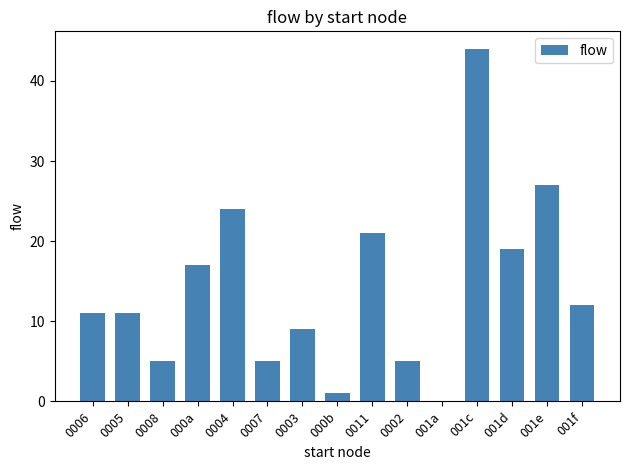

Are the bars horizontal?

No